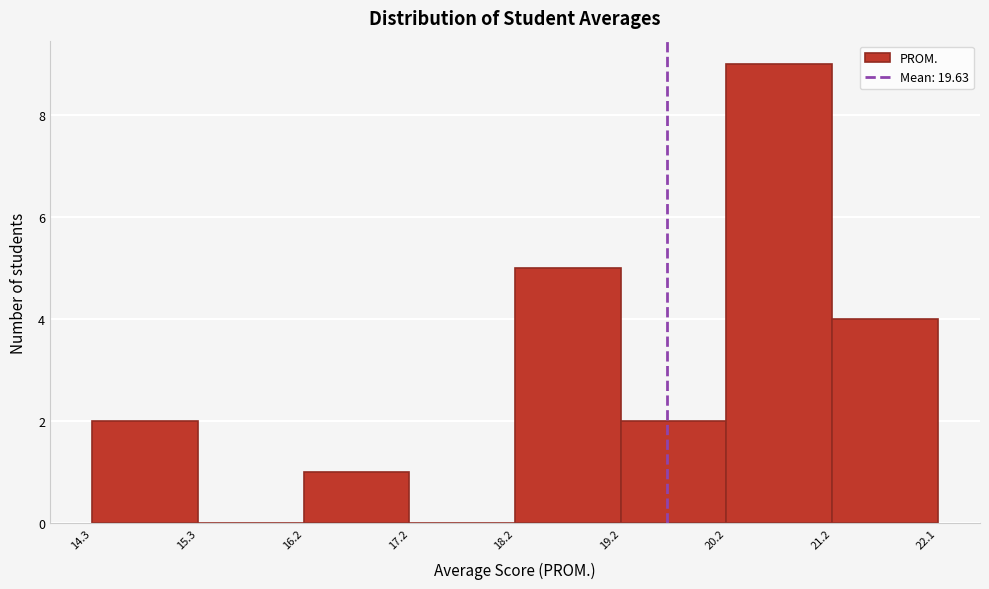

How tall is the bar that spans 21.2 to 22.1 on the x-axis? The values are not printed on the chart, so give them approximately, as read against the axis.

4